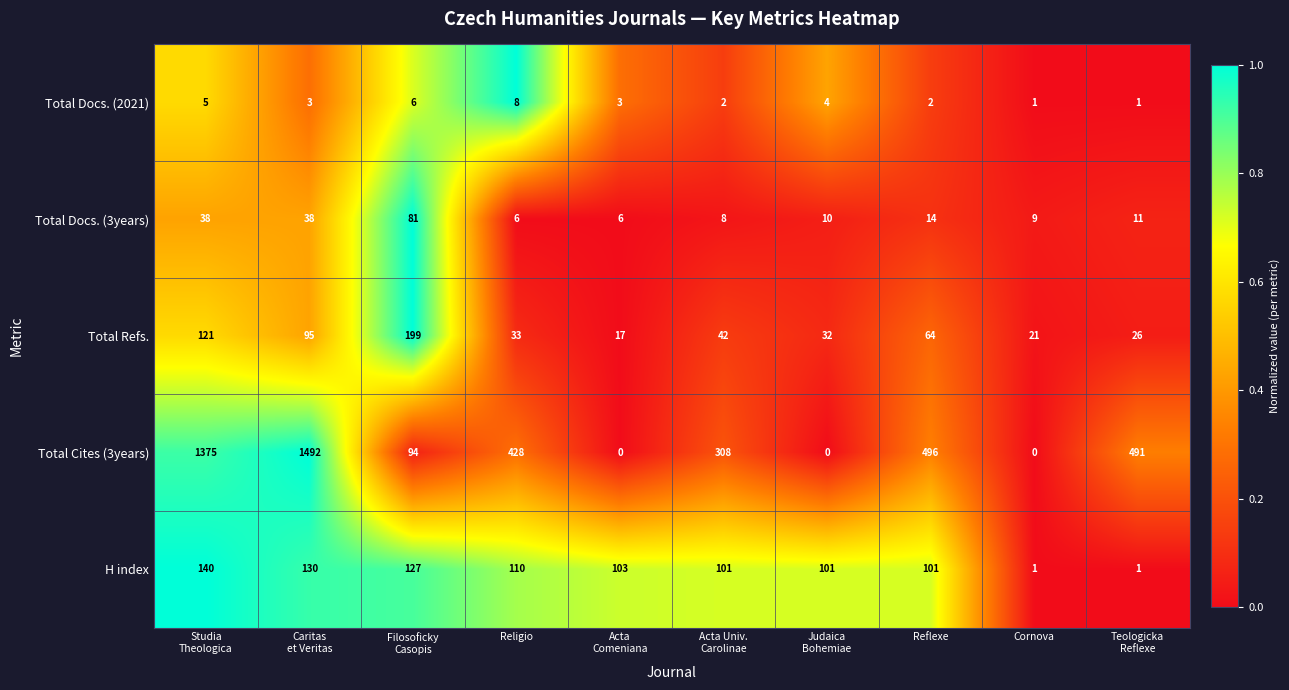

What is the total value across all series at Judaica
Bohemiae?

147